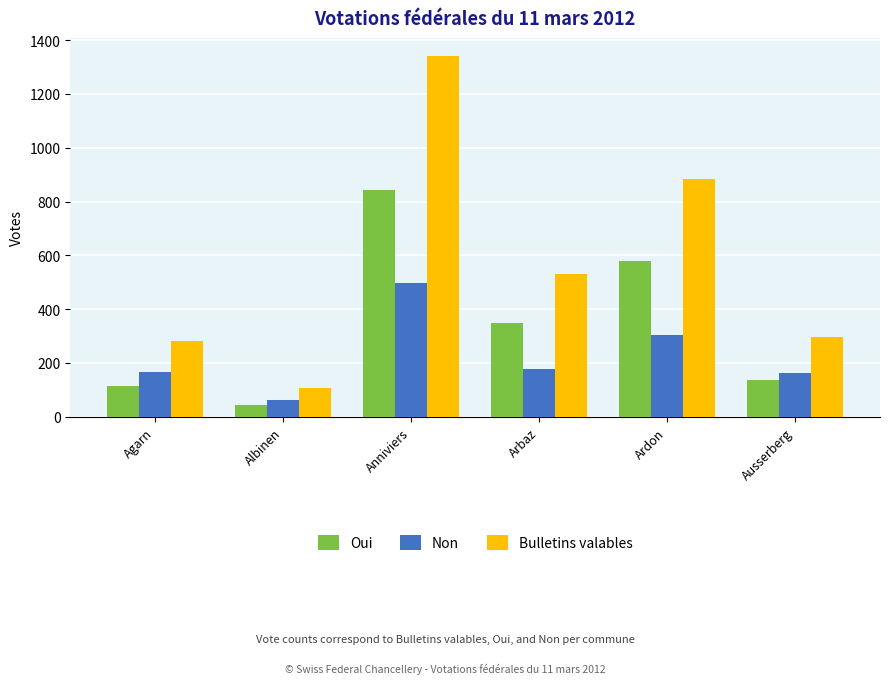

What is the difference between the highest and lowest values at Ardon?

579